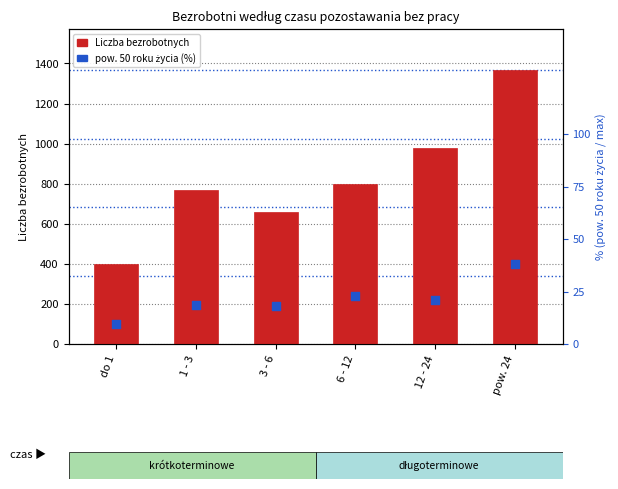

Which series has the widest spread of Y values?

Liczba bezrobotnych